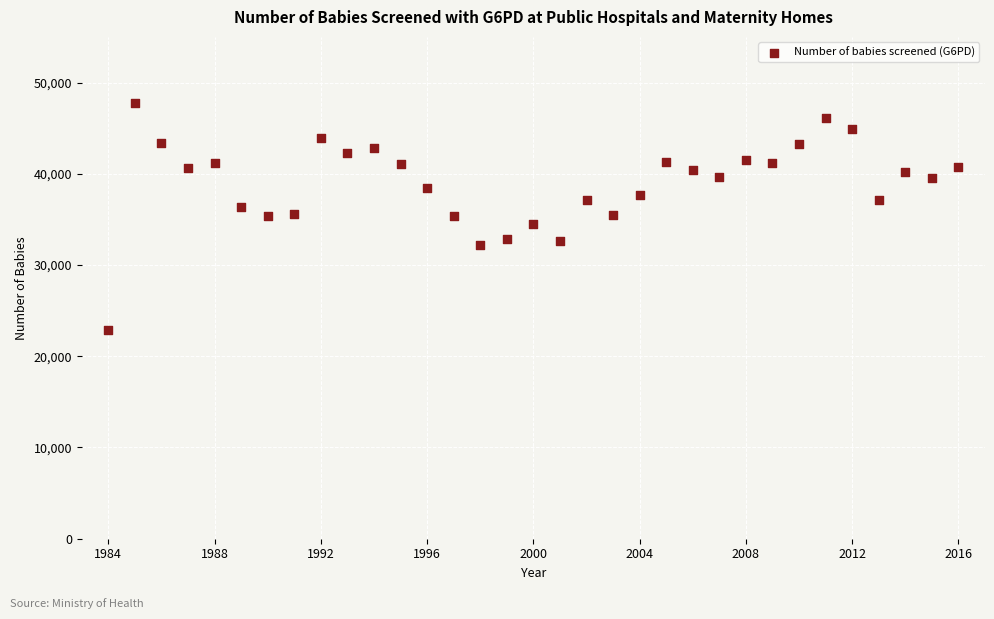

What is the range of X values (max minus min)?

32